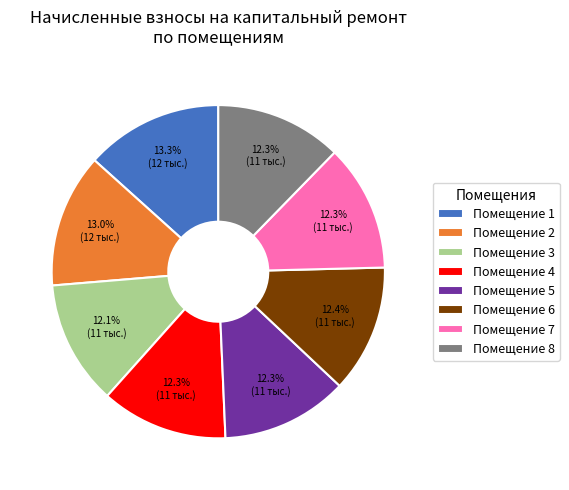

To the nearest percent, what is the difference between the largest and smallest slice percentages?

1%